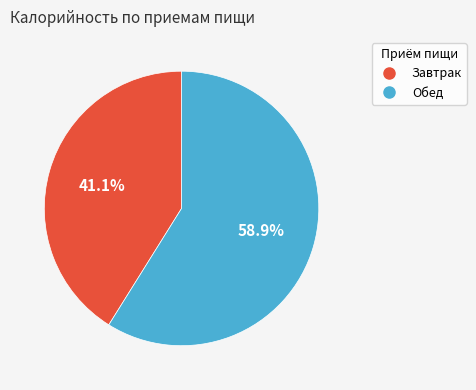

Combined, what portion of the pie is Обед and Завтрак?

100.0%